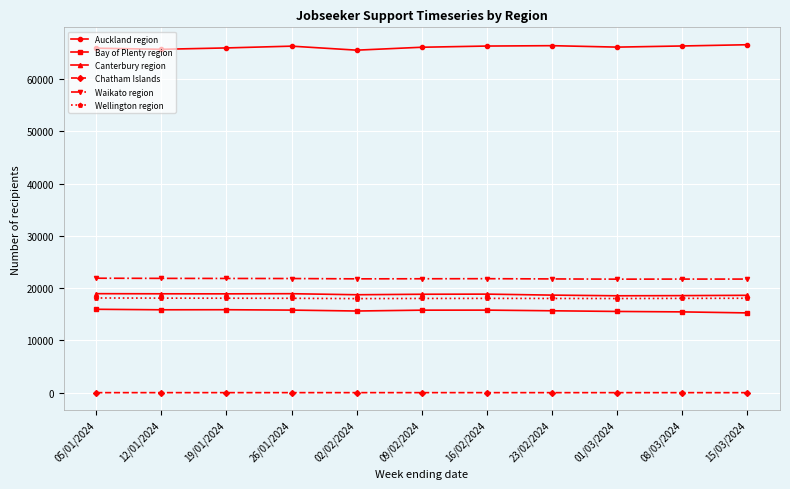

What is the greatest value displayed?

66543